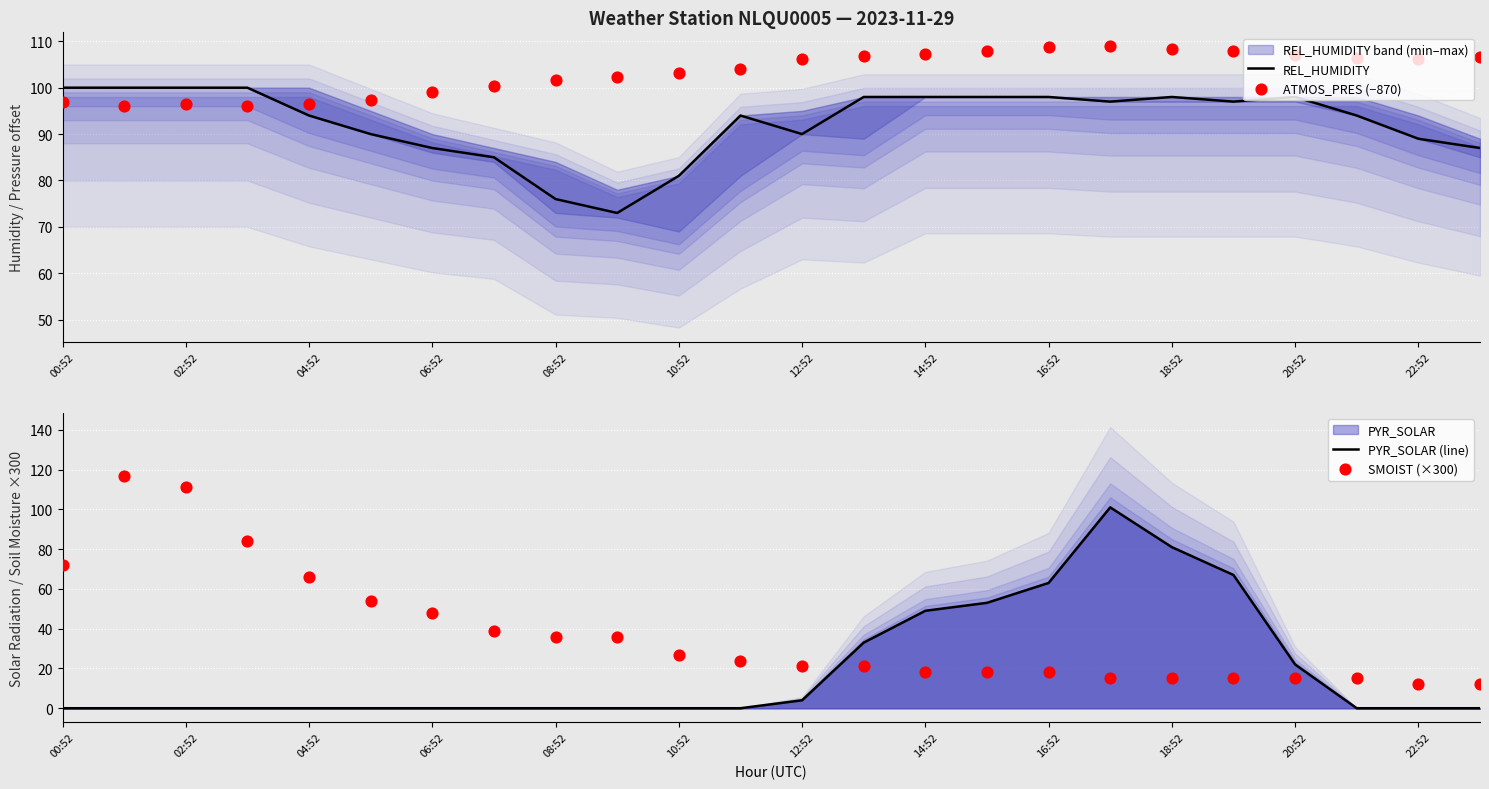

Which series contains the lowest Y value?

PYR_SOLAR (line)